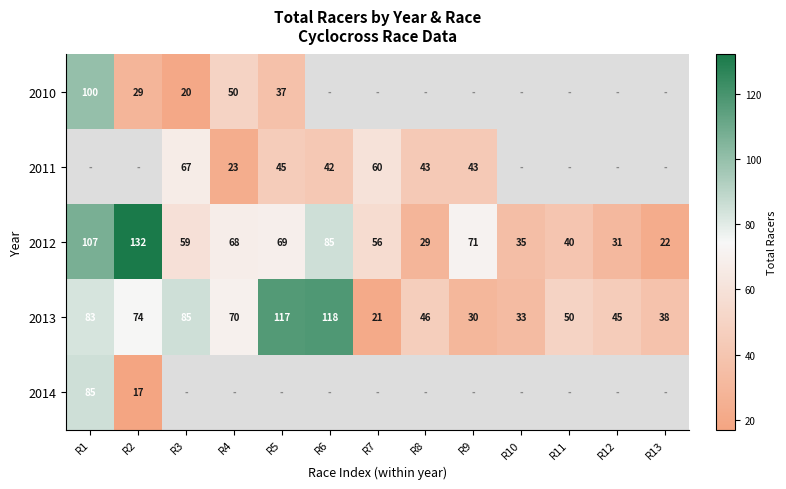

Is it true that 2013 equals 11.7 at R12?

False